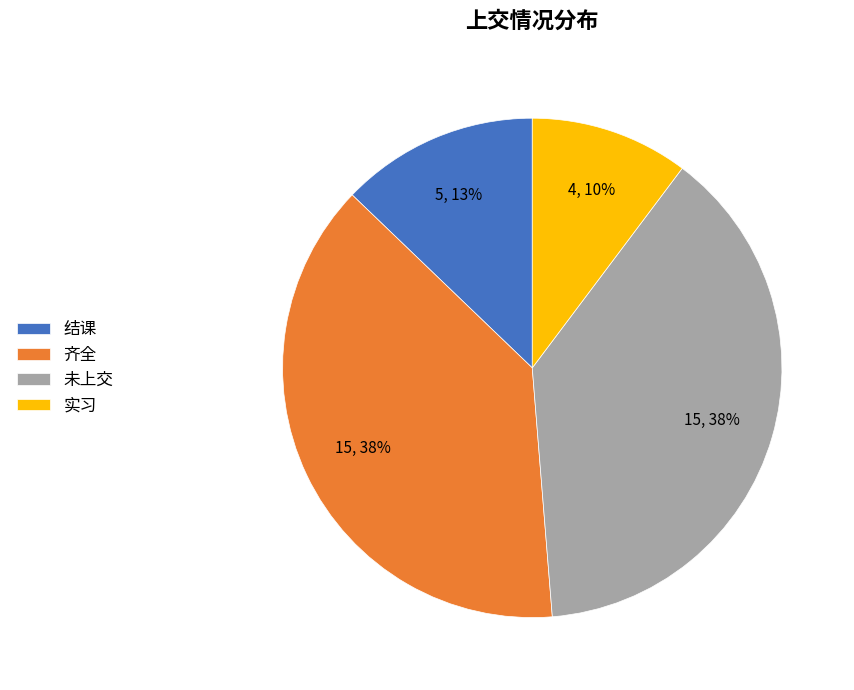

Is it true that 结课 is 13% of the pie?

True